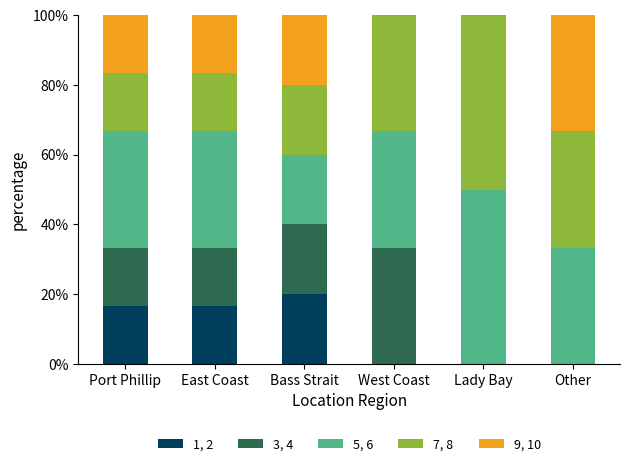

What is the total value across all series at Bass Strait?

100.0